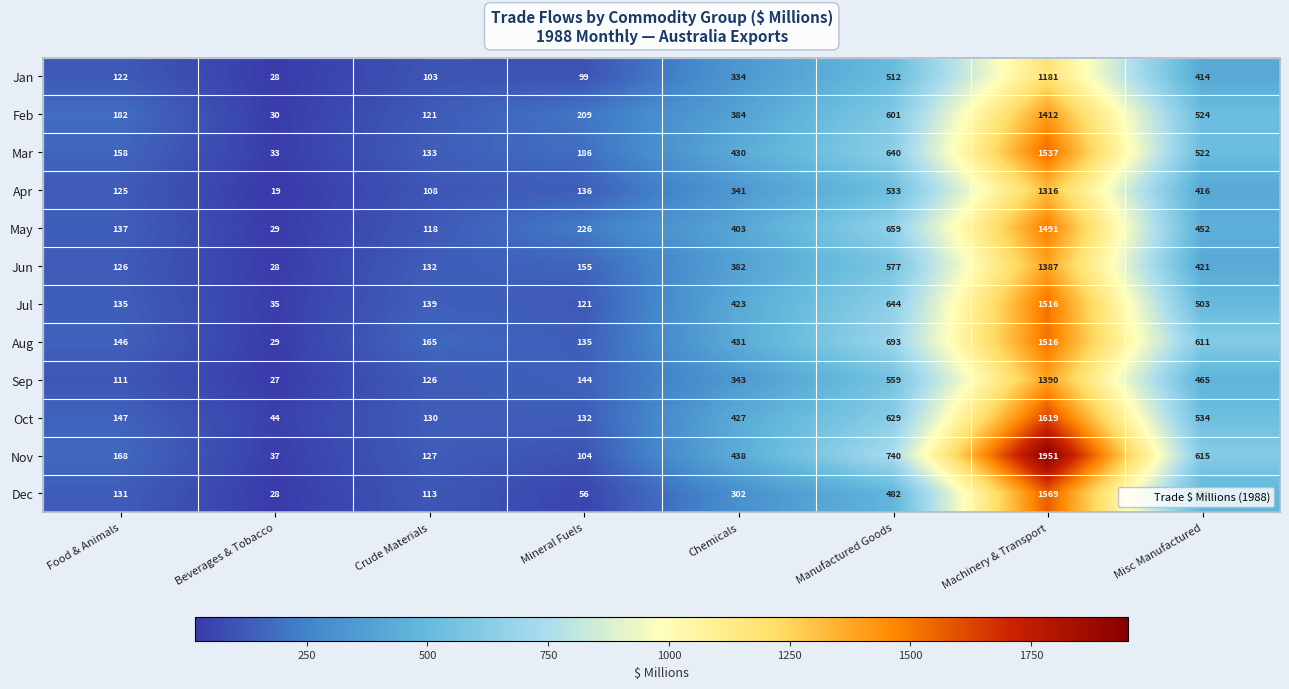

Where is Feb nearest to the value 721?

Manufactured Goods